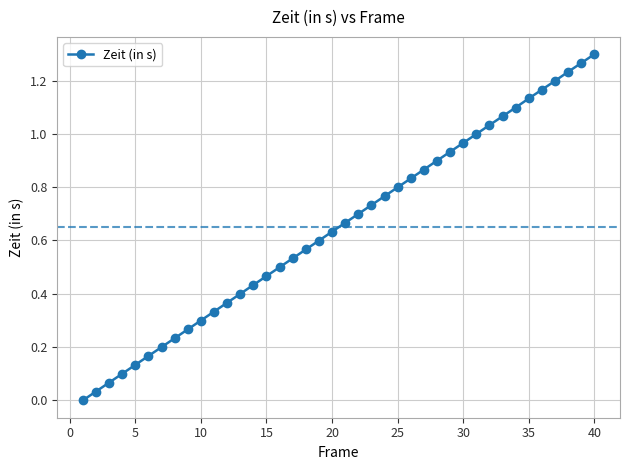

True or false: there are more than 1 points higher than both neighbors.

False